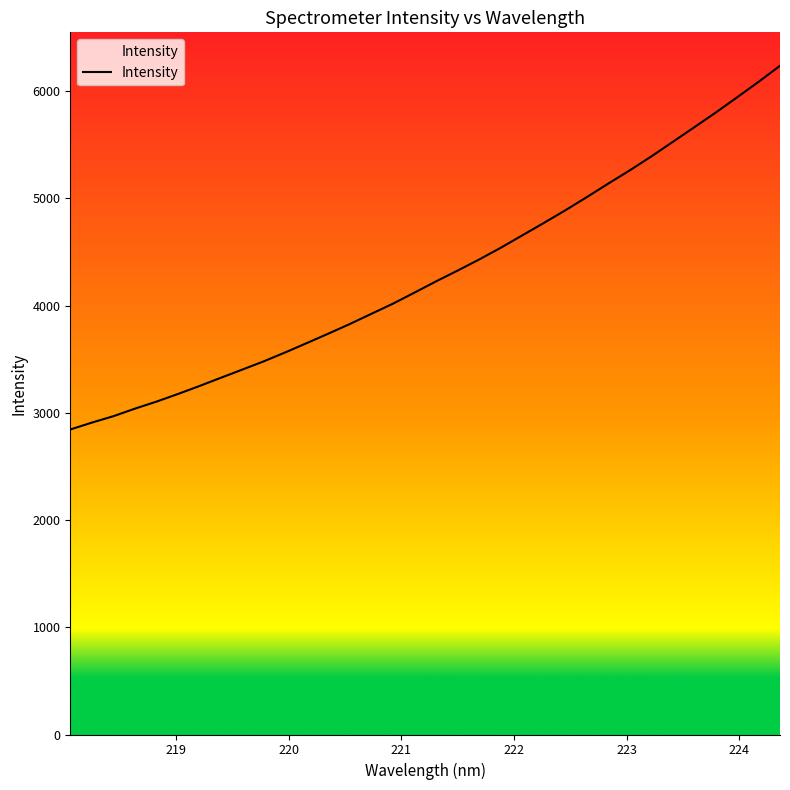

What is the difference between the maximum and minimum values?

3392.0